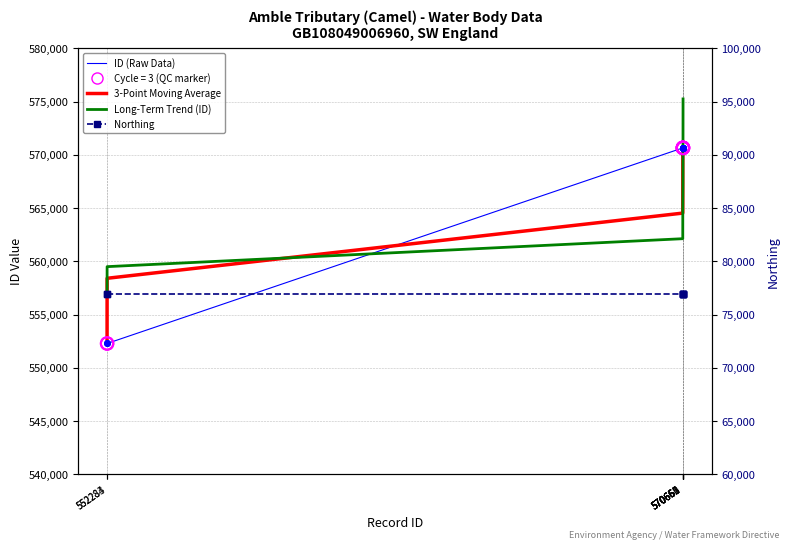

Is the value of 3-Point Moving Average at 570661 greater than the value of Long-Term Trend (ID) at 570655?

Yes